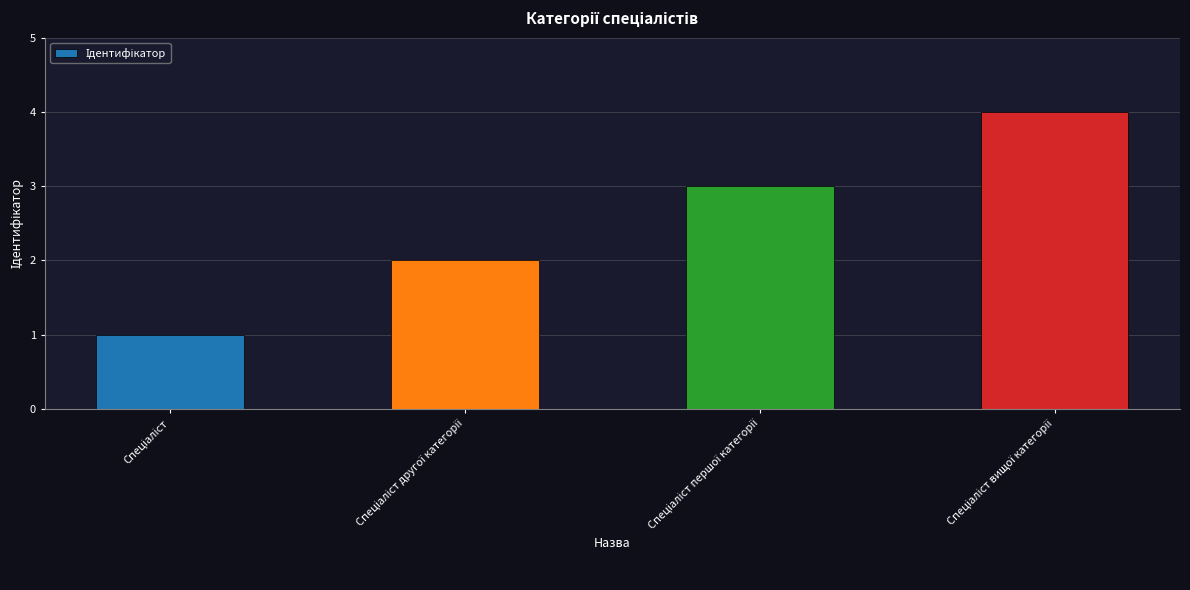

What is the maximum value shown in the chart?

4